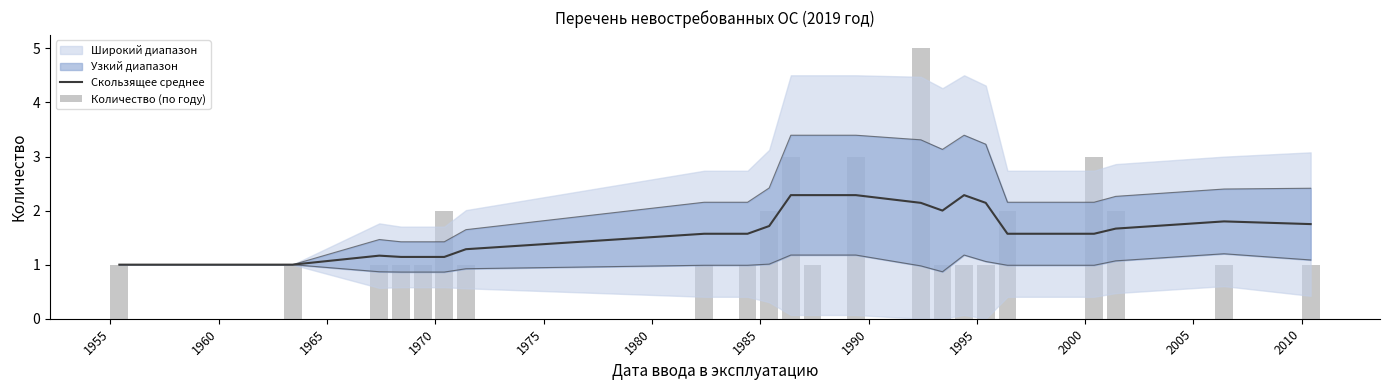

Rank the series by their average value, from lowest to highest.

Количество (по году), Скользящее среднее